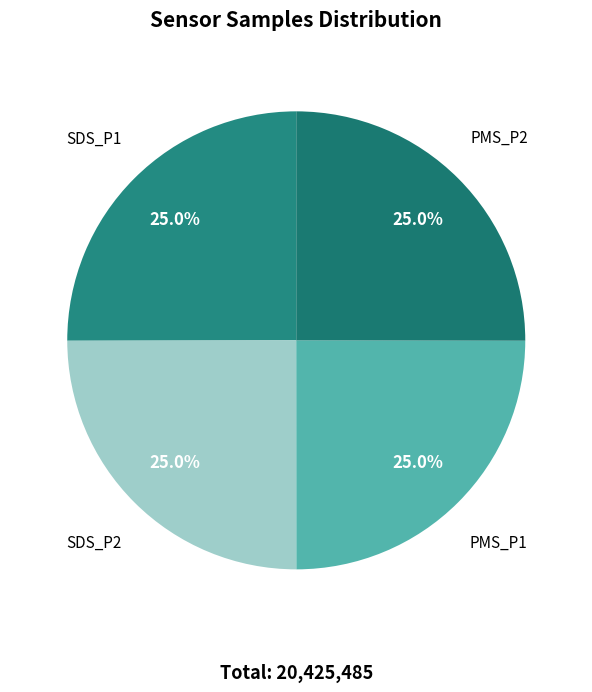

Is PMS_P1 the majority of the pie?

No